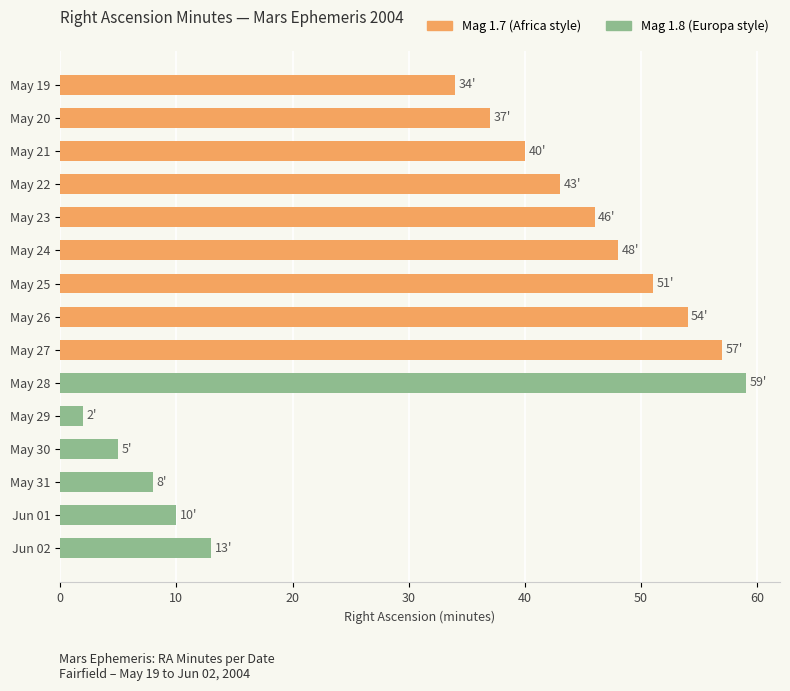

What is the difference between the maximum and minimum values?

57